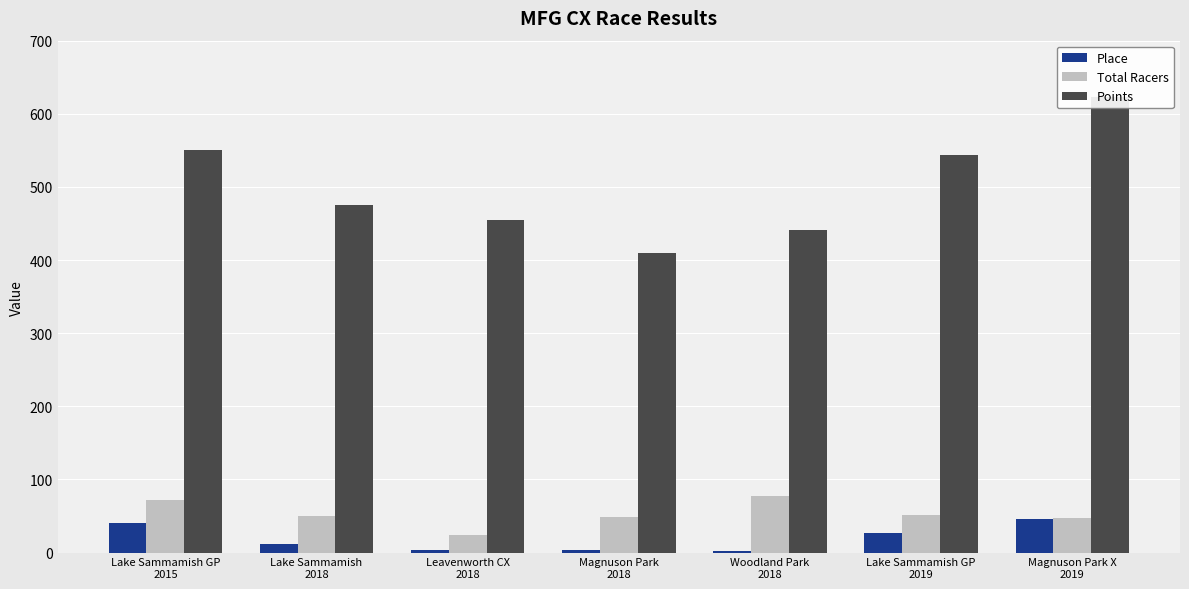

What position from the left is Lake Sammamish GP
2015?

1